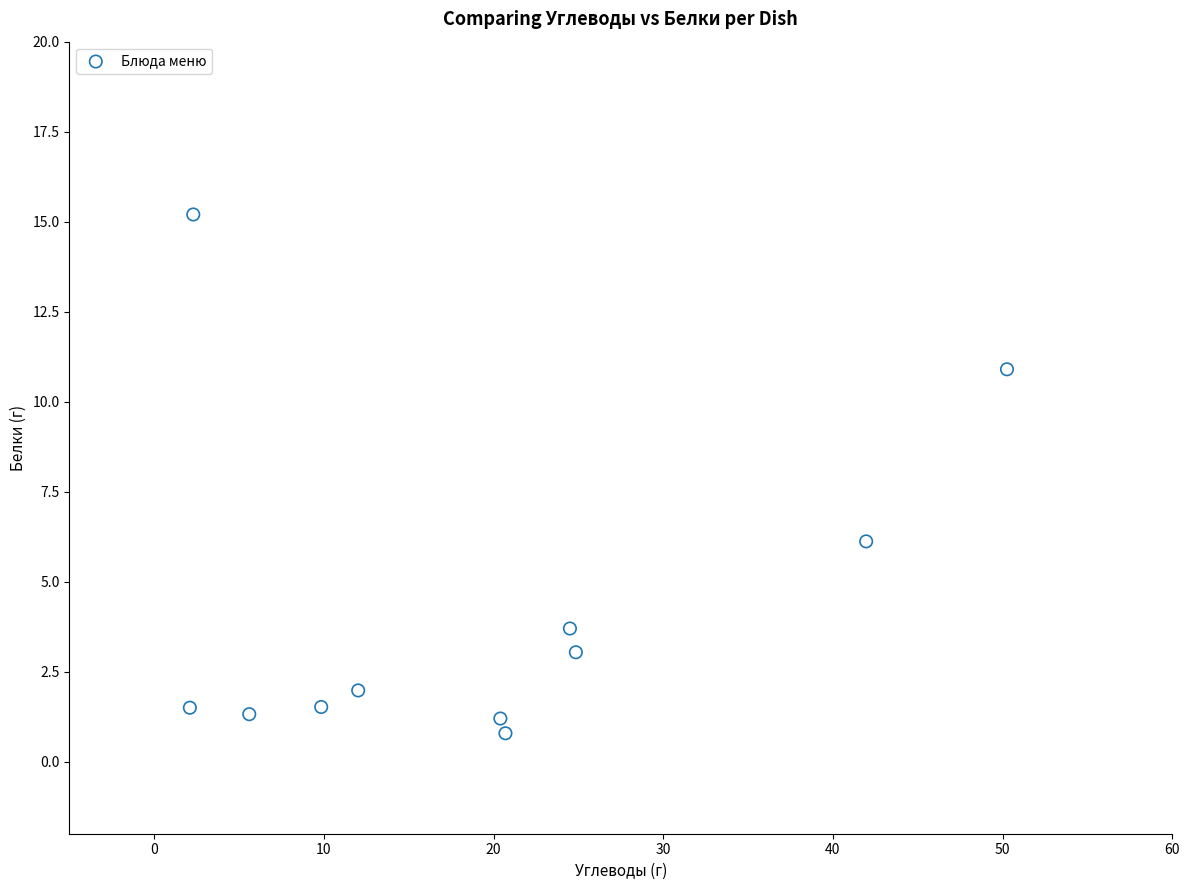

What is the average Y value?

4.3